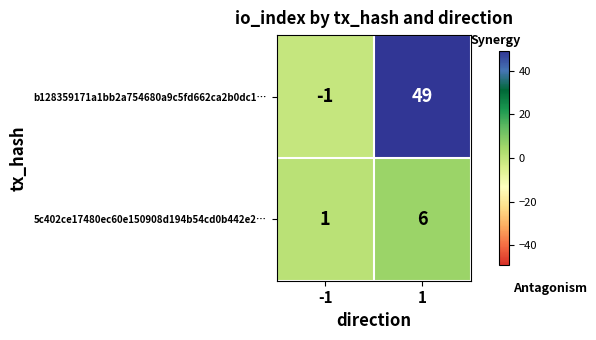

Reading left to right, what are all the values shown in this chart?

b128359171a1bb2a754680a9c5fd662ca2b0dc1…: -1=-1	1=49
5c402ce17480ec60e150908d194b54cd0b442e2…: -1=1	1=6